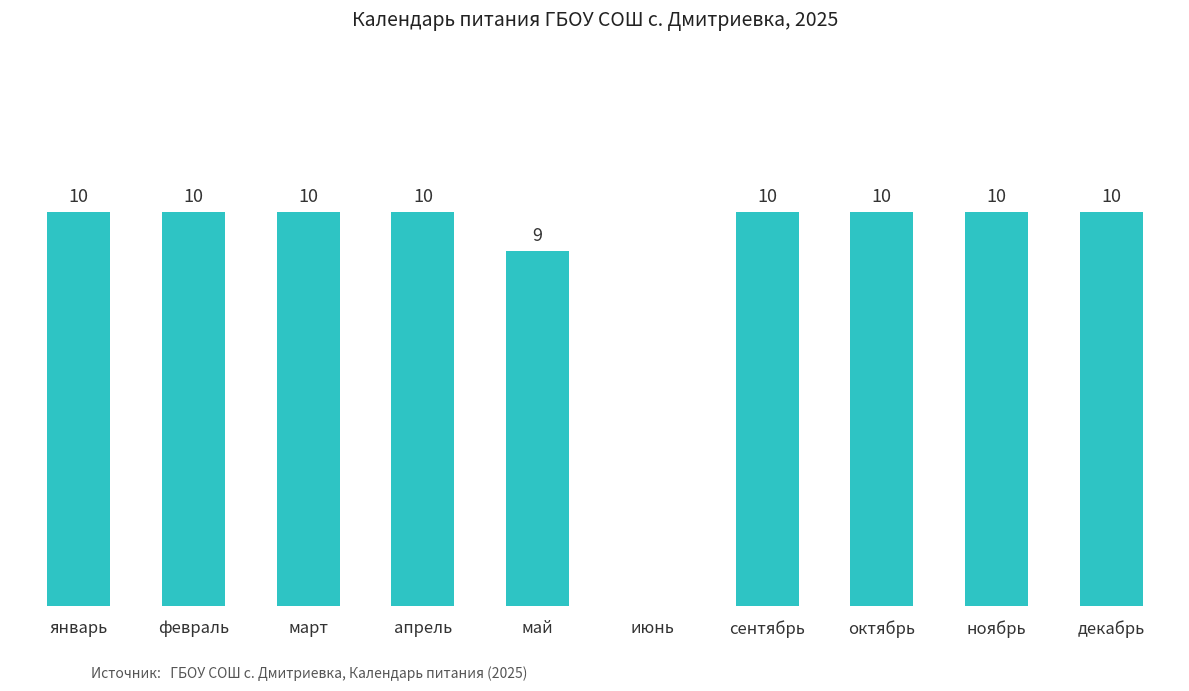

At which label is the value closest to 5?

май